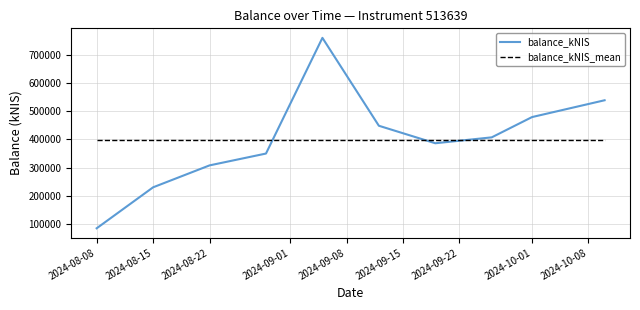

Which series has the widest spread of values?

balance_kNIS